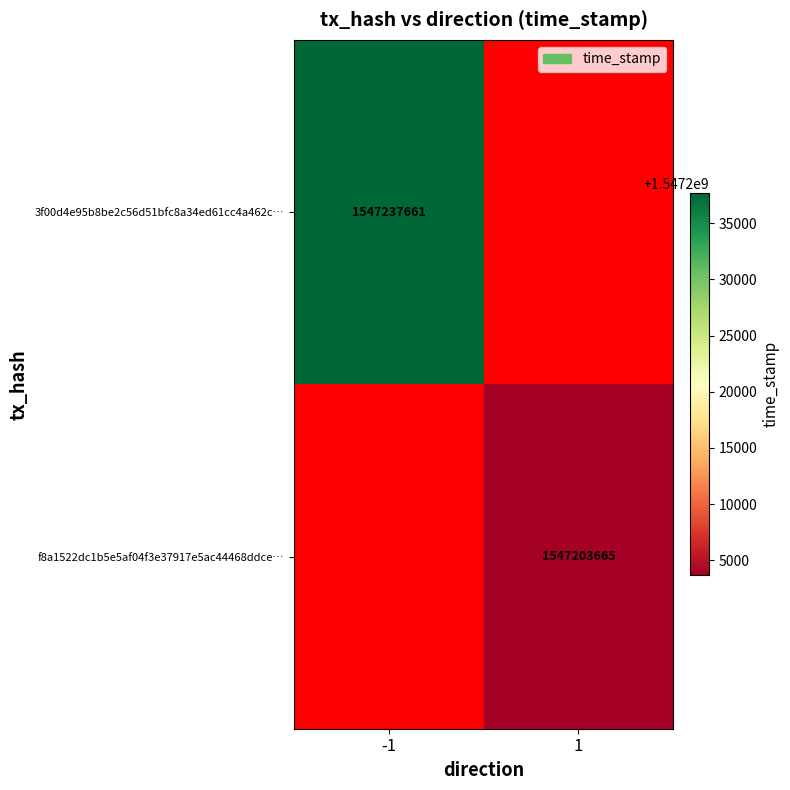

The f8a1522dc1b5e5af04f3e37917e5ac44468ddce… series shows 468583722 at 1. True or false?

False